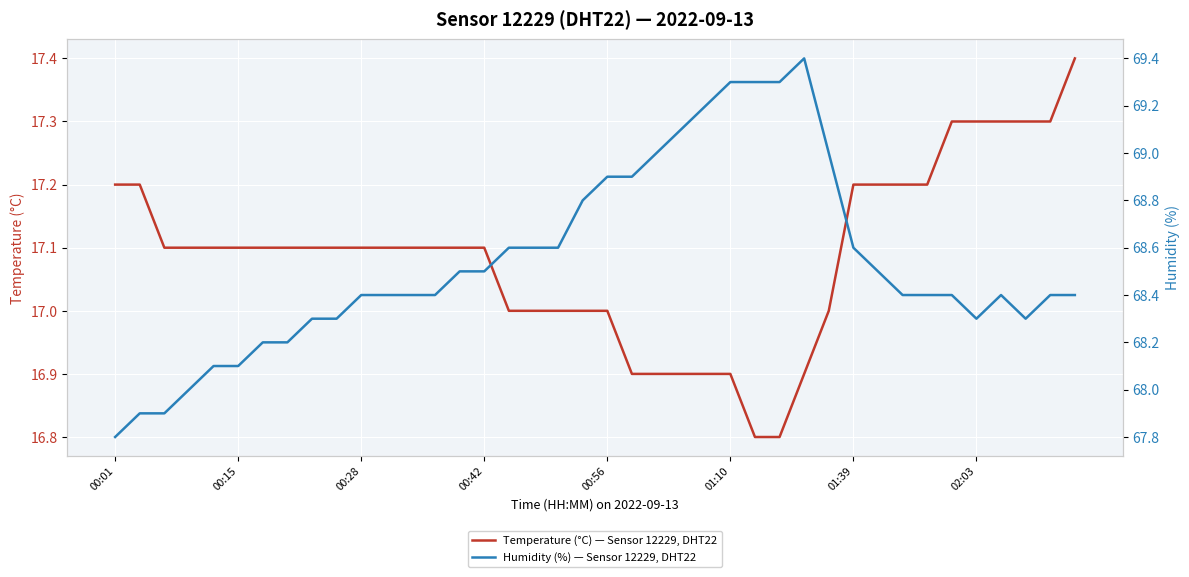

Count the number of categories in the chart.

40